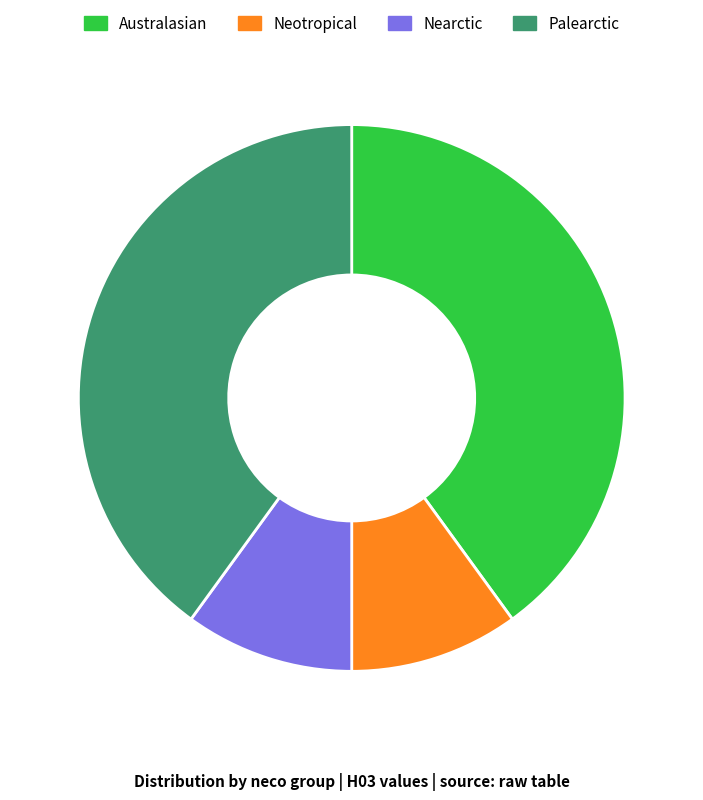

Is there a majority slice in this chart?

No